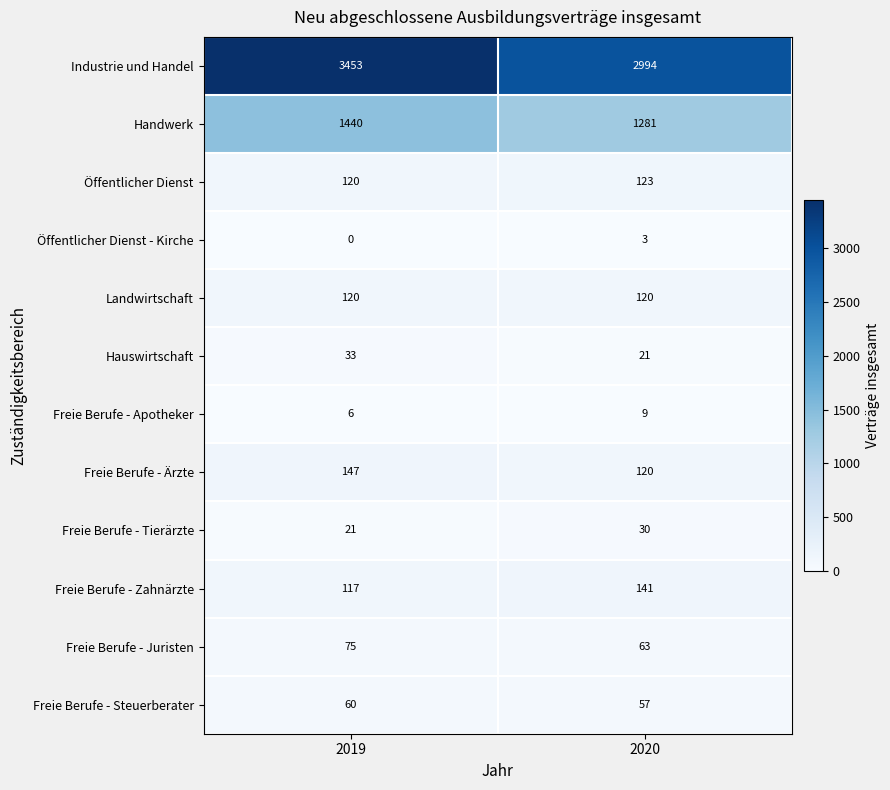

Read the Freie Berufe - Apotheker value at 2019.

6